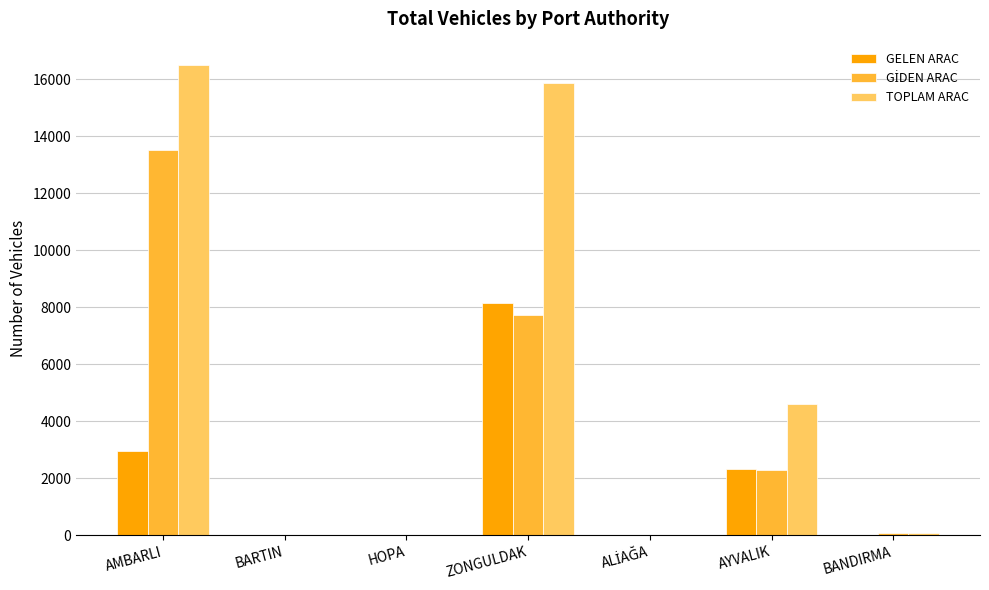

At which category is the sum across all series the highest?

AMBARLI